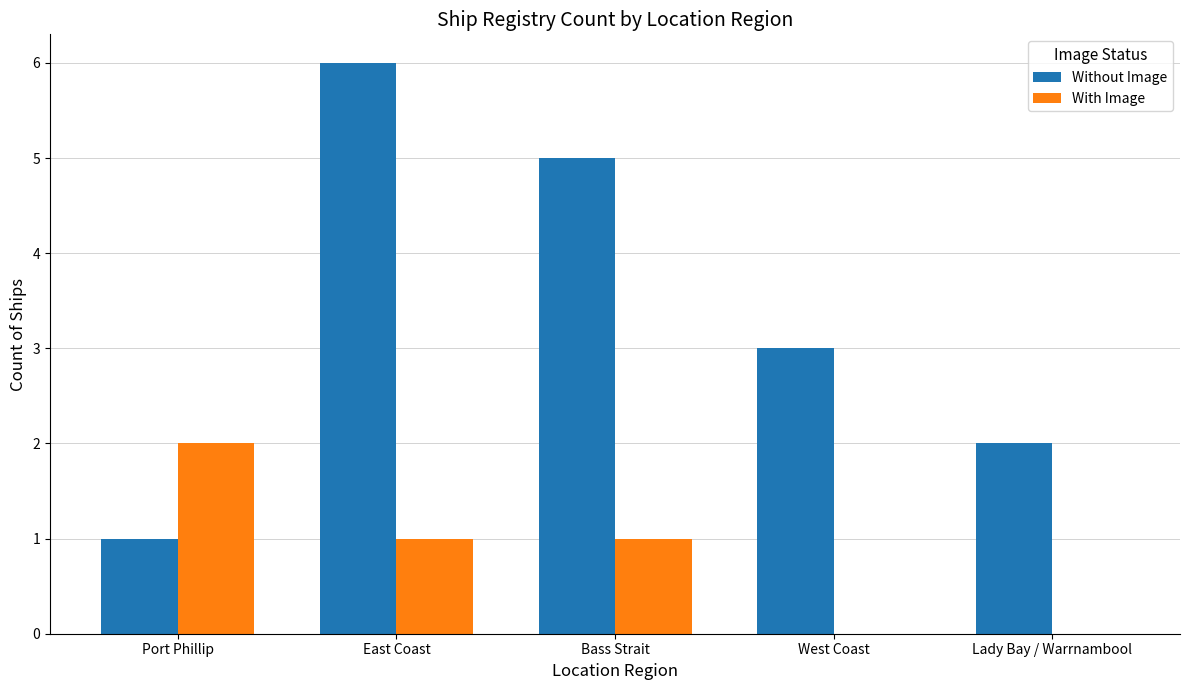

Reading left to right, transcribe all the data shown in this chart.

Without Image: Port Phillip=1	East Coast=6	Bass Strait=5	West Coast=3	Lady Bay / Warrnambool=2
With Image: Port Phillip=2	East Coast=1	Bass Strait=1	West Coast=0	Lady Bay / Warrnambool=0